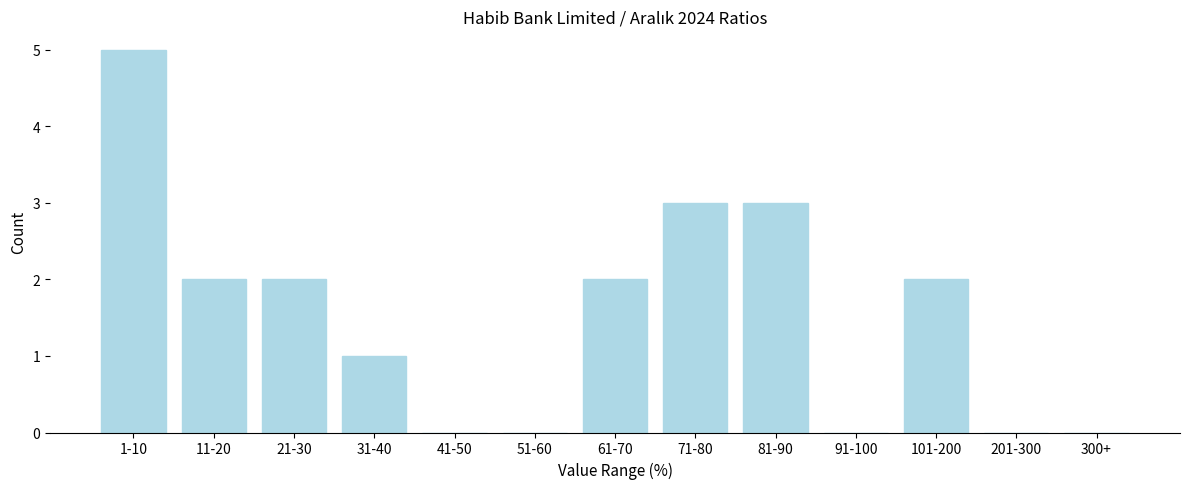

Reading left to right, transcribe all the data shown in this chart.

1-10=5	11-20=2	21-30=2	31-40=1	41-50=0	51-60=0	61-70=2	71-80=3	81-90=3	91-100=0	101-200=2	201-300=0	300+=0